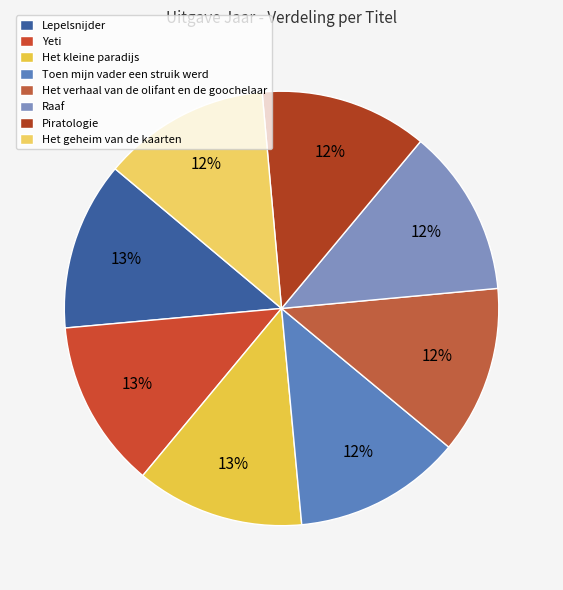

How many slices are in this pie chart?

8